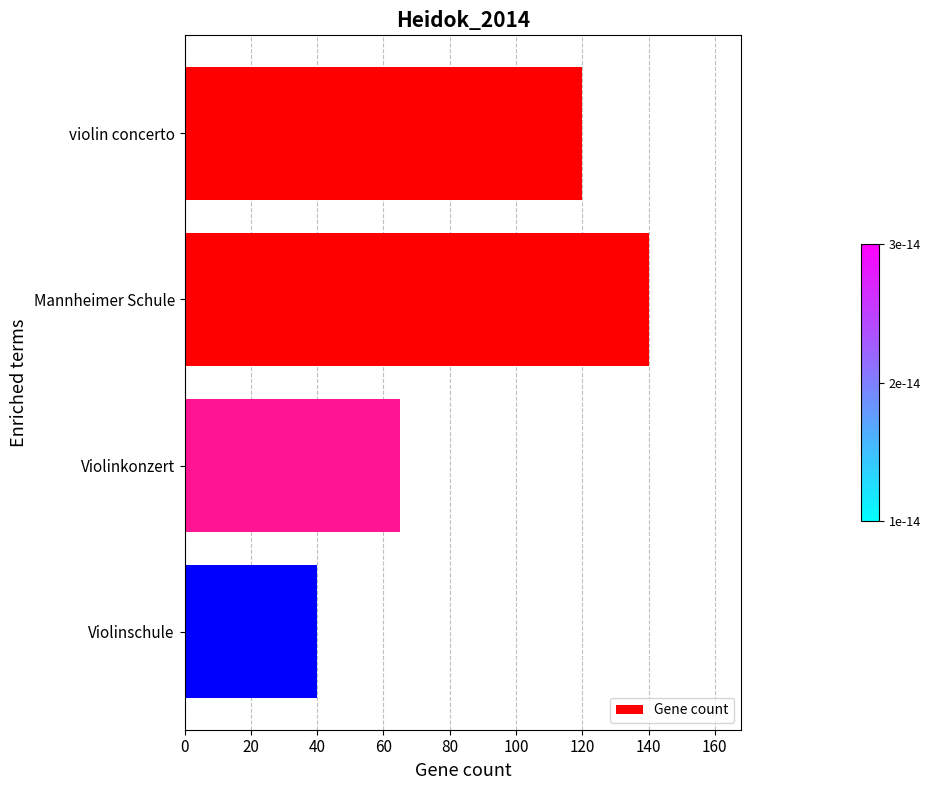

Rank the categories by value from highest to lowest.

Mannheimer Schule, violin concerto, Violinkonzert, Violinschule